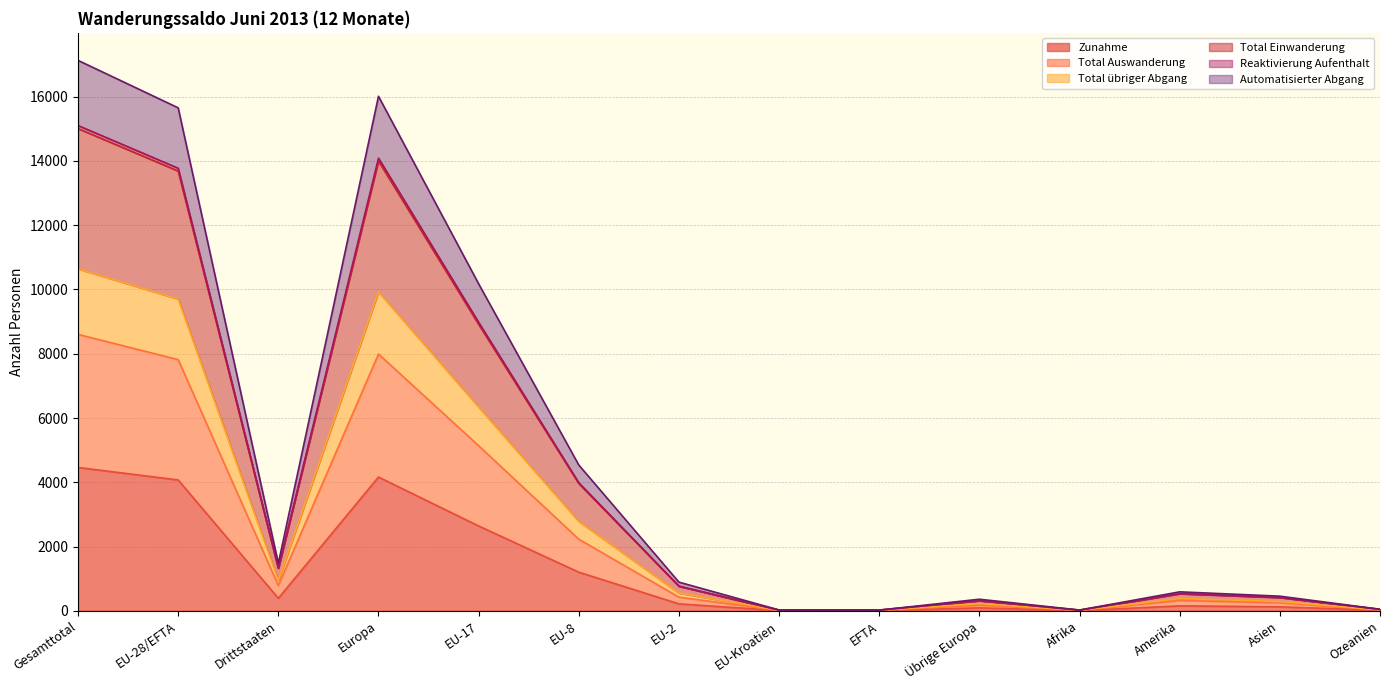

Where is the first local minimum for Zunahme?

Drittstaaten